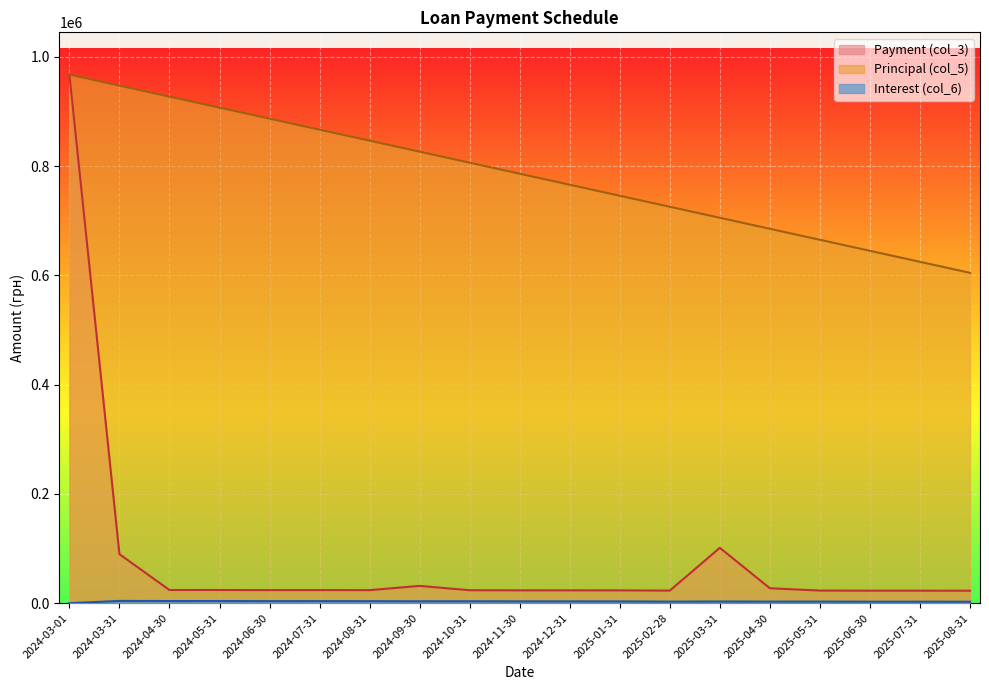

What is the label of the 8th point from the right?

2025-01-31